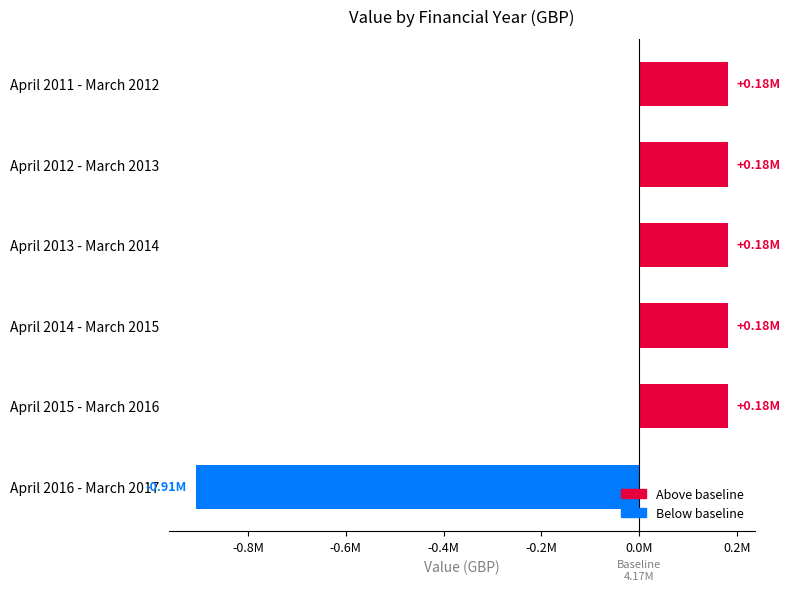

Does the chart contain stacked bars?

No